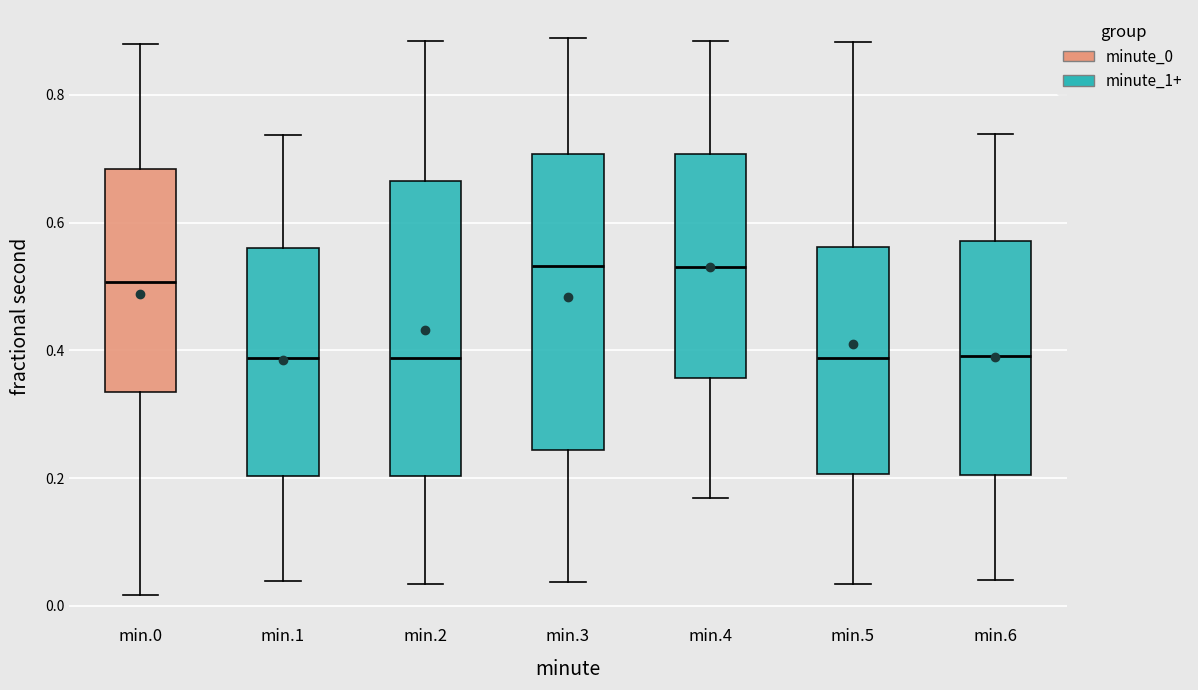

Where does the median line of the box for min.6 sit on the y-axis? The values are not printed on the chart, so give them approximately, as read against the axis.

0.40